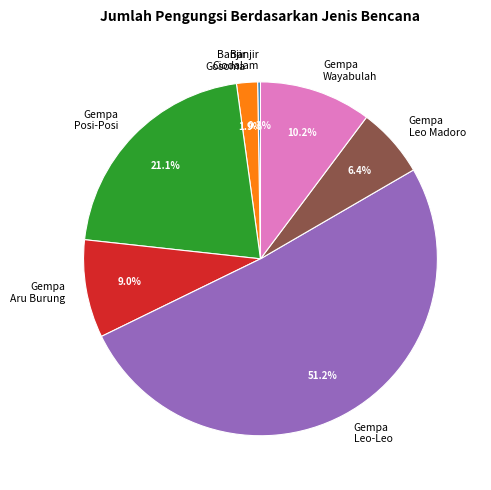

Combined, what portion of the pie is Gempa Posi-Posi and Gempa Aru Burung?

30.1%